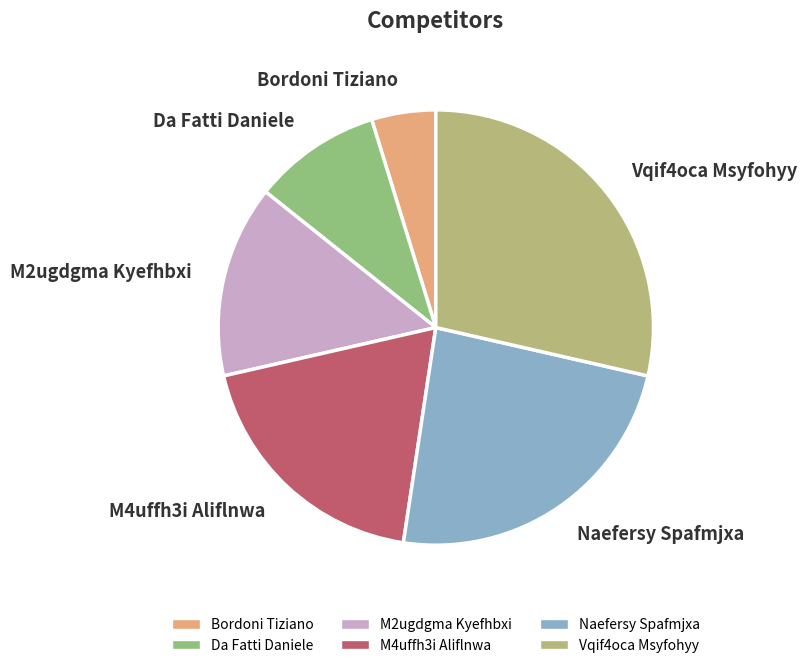

Count the number of slices in the pie.

6